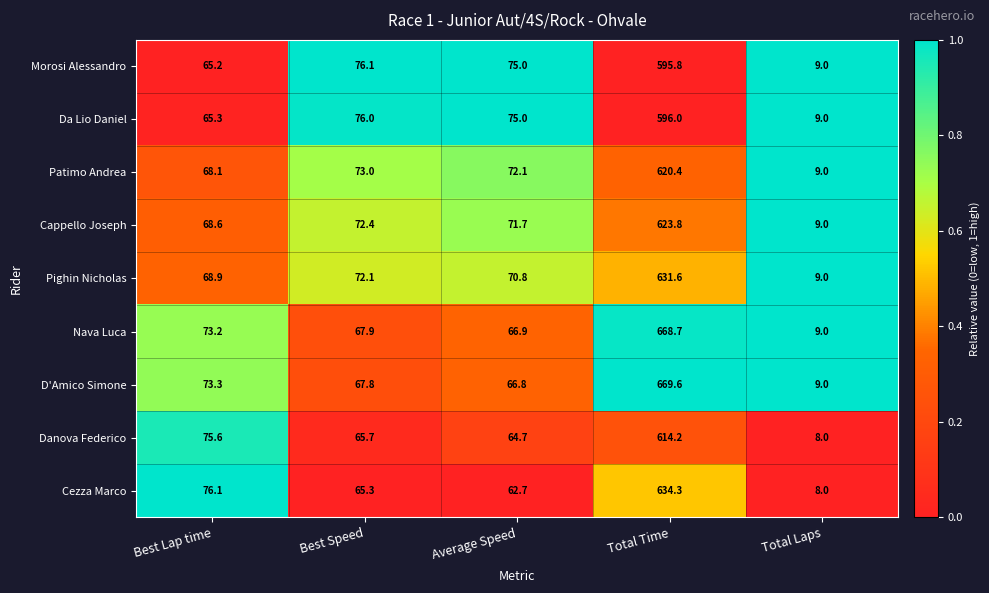

Rank the series by their maximum value, from highest to lowest.

D'Amico Simone, Nava Luca, Cezza Marco, Pighin Nicholas, Cappello Joseph, Patimo Andrea, Danova Federico, Da Lio Daniel, Morosi Alessandro